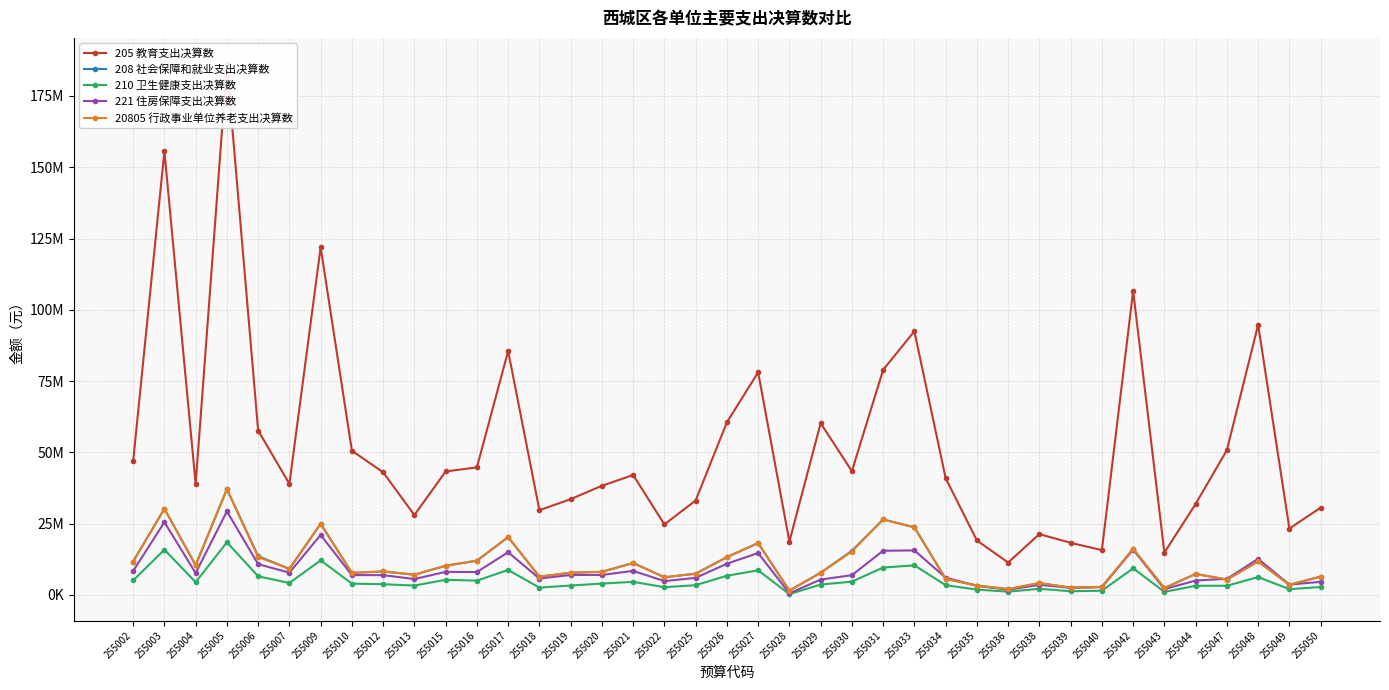

What is the difference between the highest and lowest values at 255018?

27133229.6